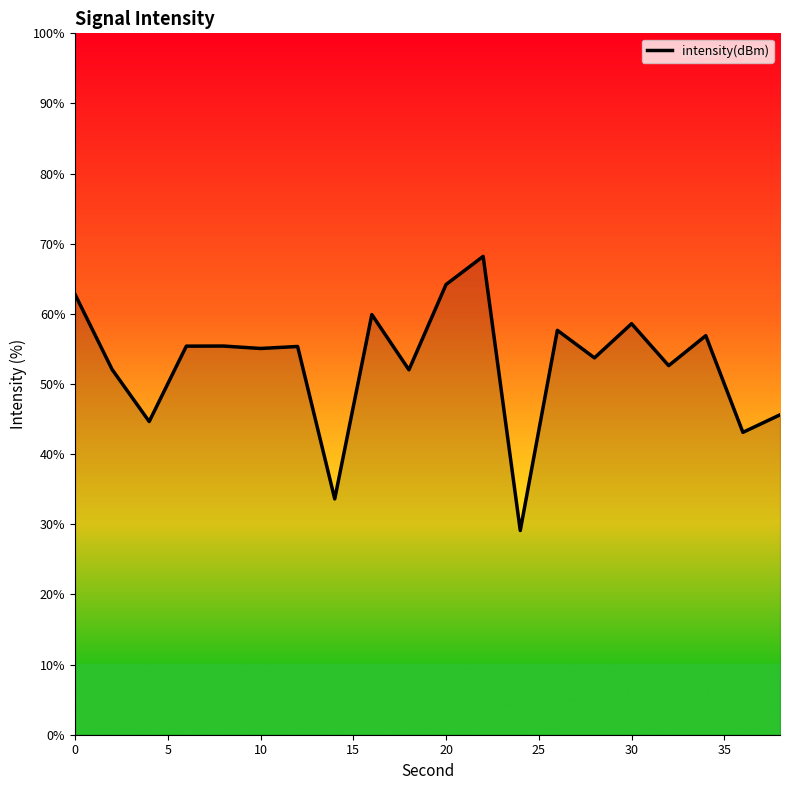

What is the greatest value displayed?

68.2